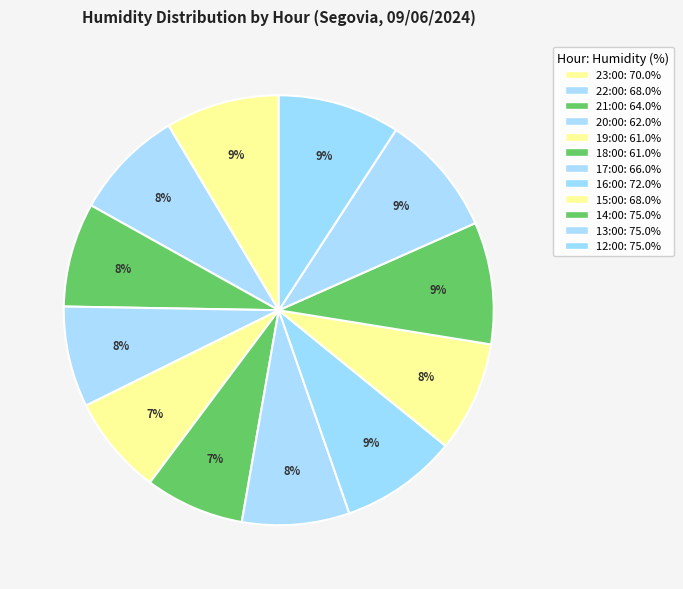

Rank the categories by value from lowest to highest.

19:00, 18:00, 20:00, 21:00, 17:00, 22:00, 15:00, 23:00, 16:00, 14:00, 13:00, 12:00